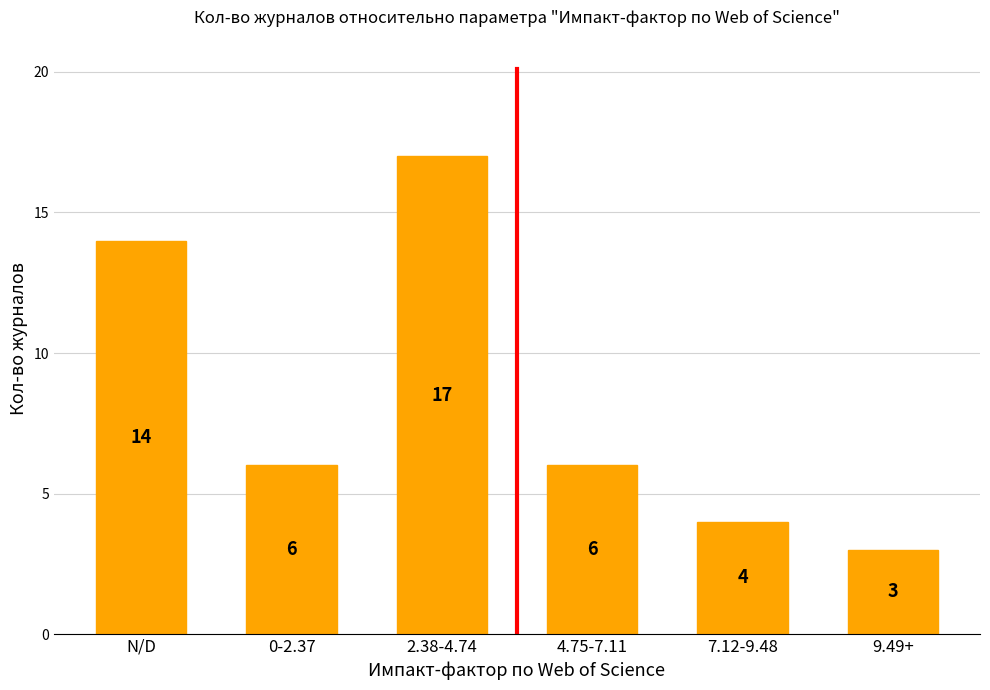

What position from the right is 7.12-9.48?

2